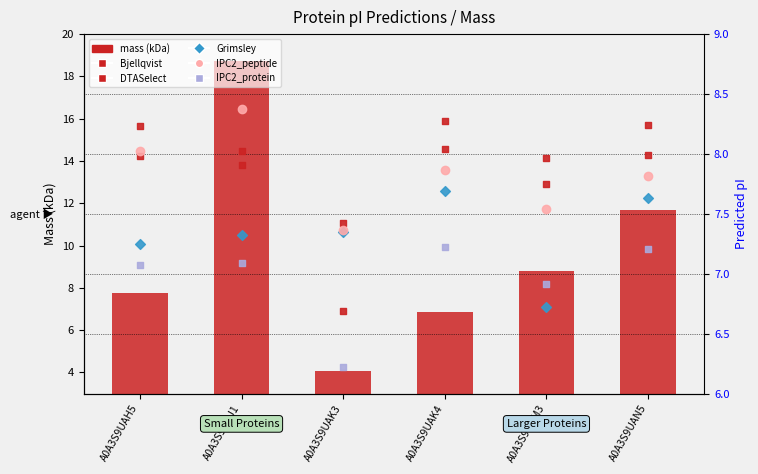

Which series has the largest total across all categories?

mass (kDa)